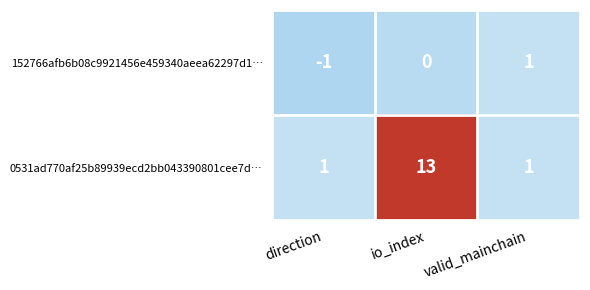

Count the 152766afb6b08c9921456e459340aeea62297d1… values in the range -1 to 1.

3